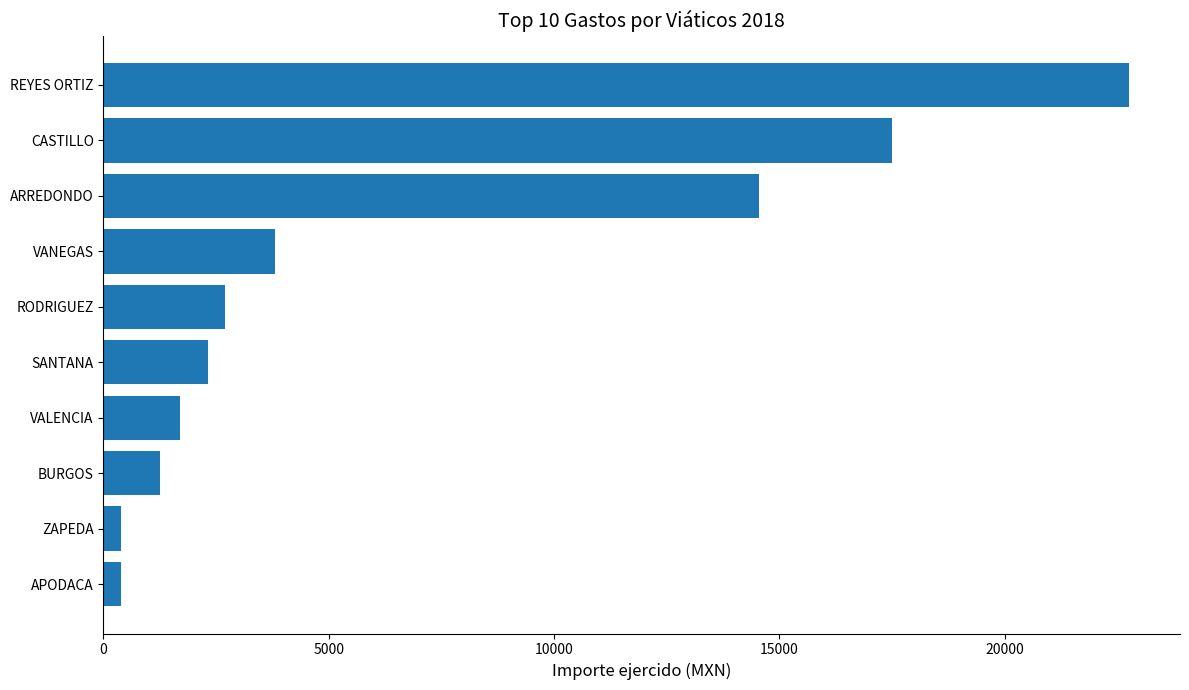

How many categories are shown in the chart?

10